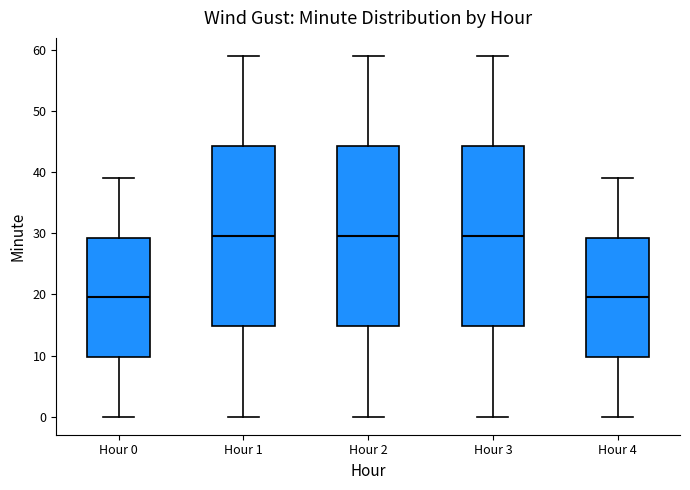

Where does the lower whisker of the box for Hour 2 end on the y-axis? The values are not printed on the chart, so give them approximately, as read against the axis.

0